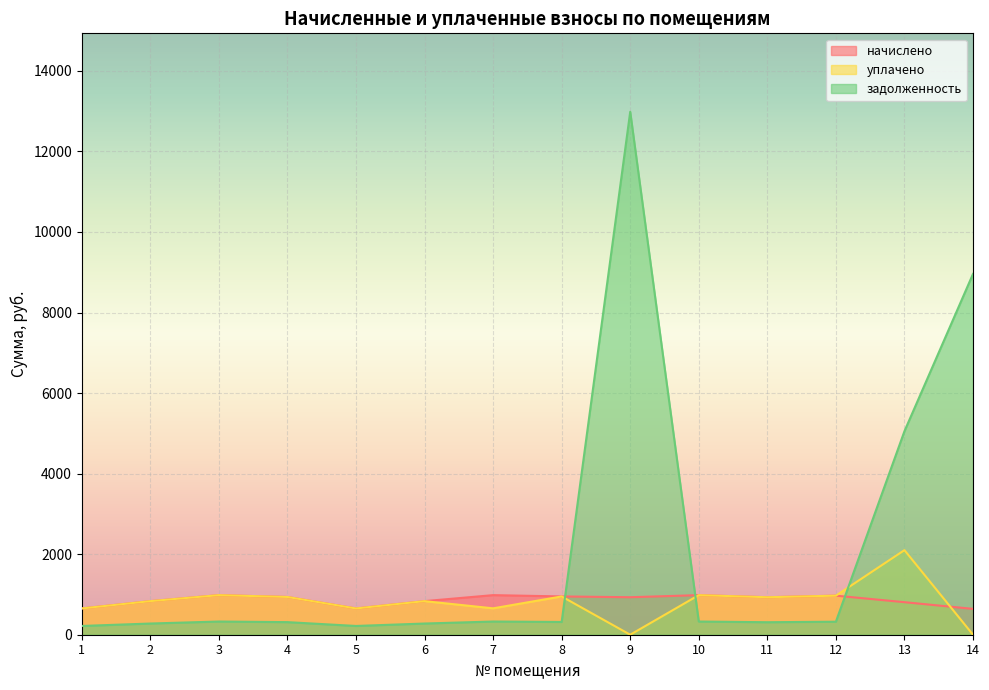

What is the value of the задолженность point at the 10th from the left?

327.6